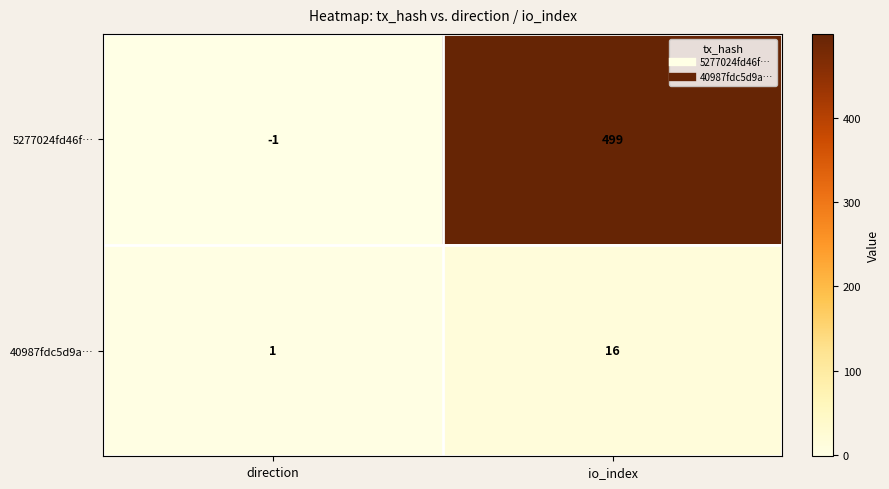

Rank the series by their average value, from highest to lowest.

5277024fd46f…, 40987fdc5d9a…